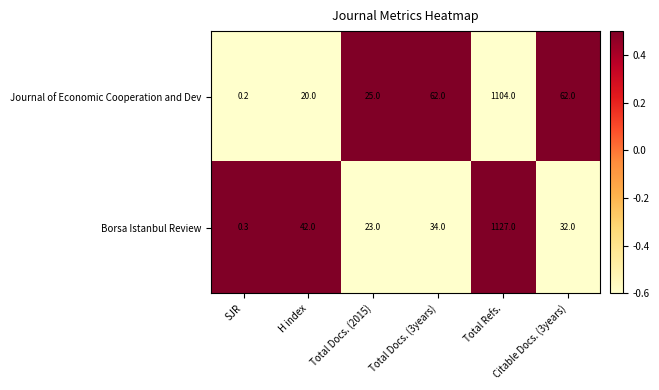

Which category has the highest value across all series?

Total Refs.